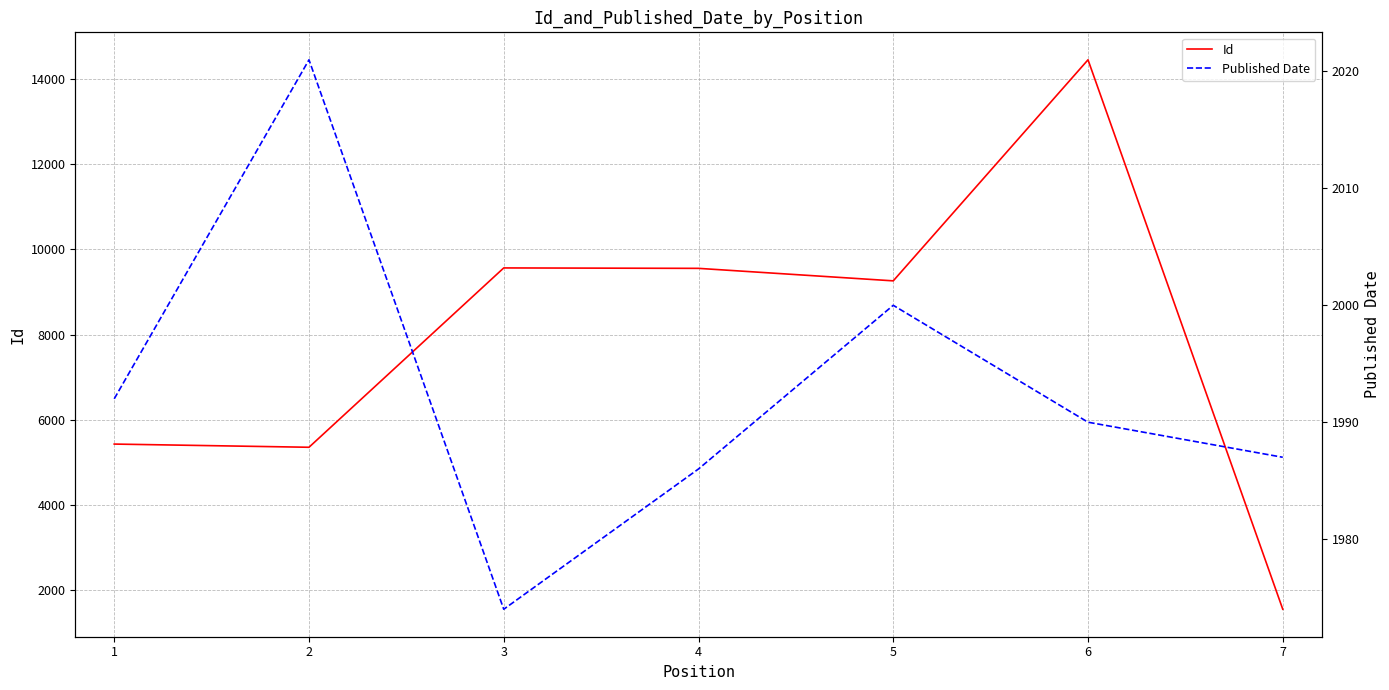

How many values in the Published Date series are below 1990?

3